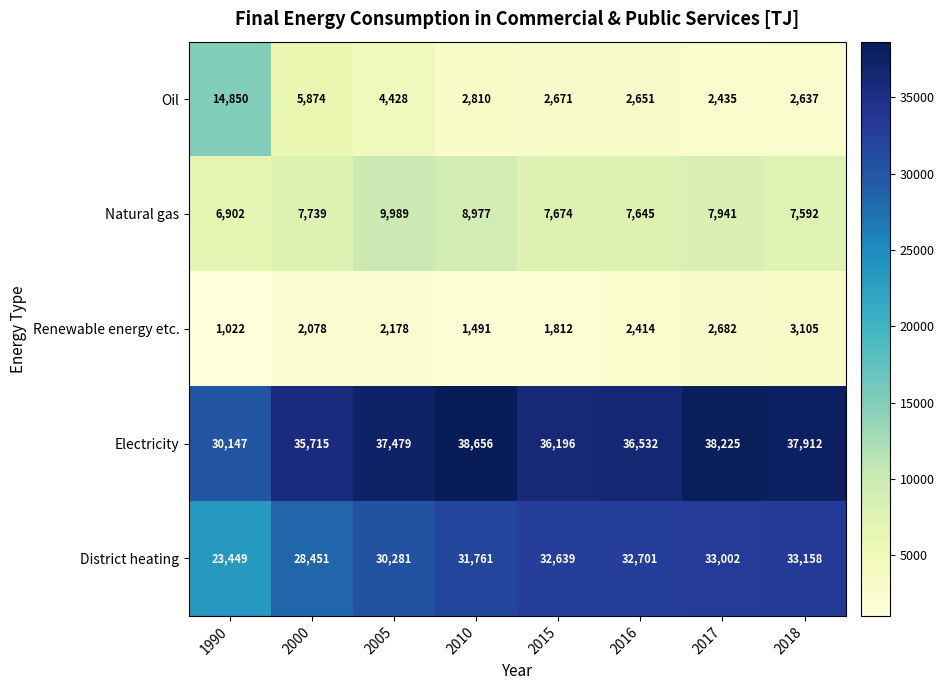

What is the difference between the second highest and second lowest values in the Natural gas series?

1385